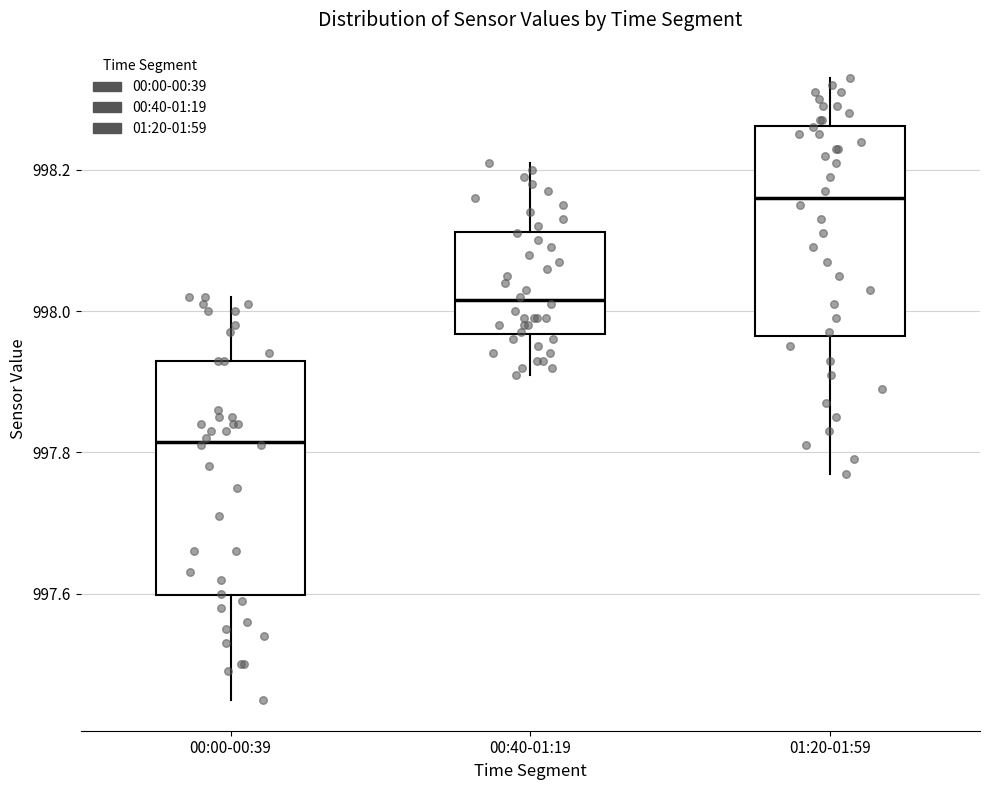

Reading left to right, read every box against the y-axis: the position of its median line, the range the box covers, and the ends of its whiskers. The values are not printed on the chart, so give them approximately, as read against the axis.

00:00-00:39: median 997.82, box 997.60 to 997.94, whiskers 997.46 to 998.02
00:40-01:19: median 998.02, box 997.96 to 998.12, whiskers 997.92 to 998.22
01:20-01:59: median 998.16, box 997.96 to 998.26, whiskers 997.78 to 998.34